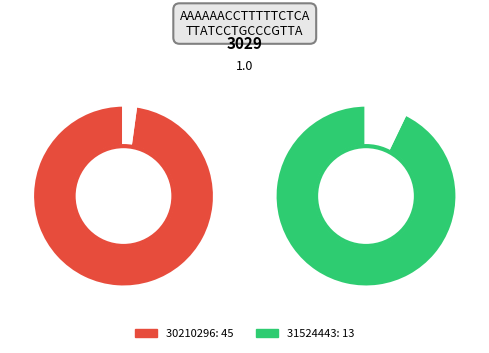

Which category has the biggest portion of the pie?

30210296